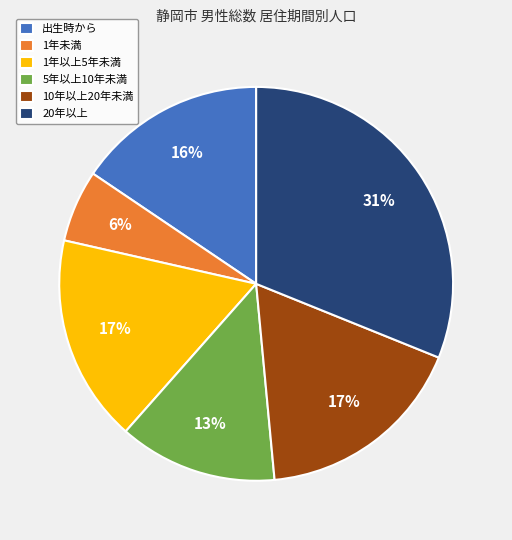

Between 1年以上5年未満 and 1年未満, which is larger?

1年以上5年未満